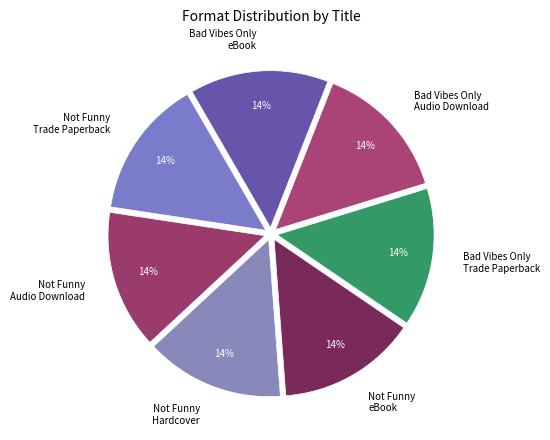

Combined, do Bad Vibes Only Trade Paperback and Not Funny Audio Download account for over 50%?

No